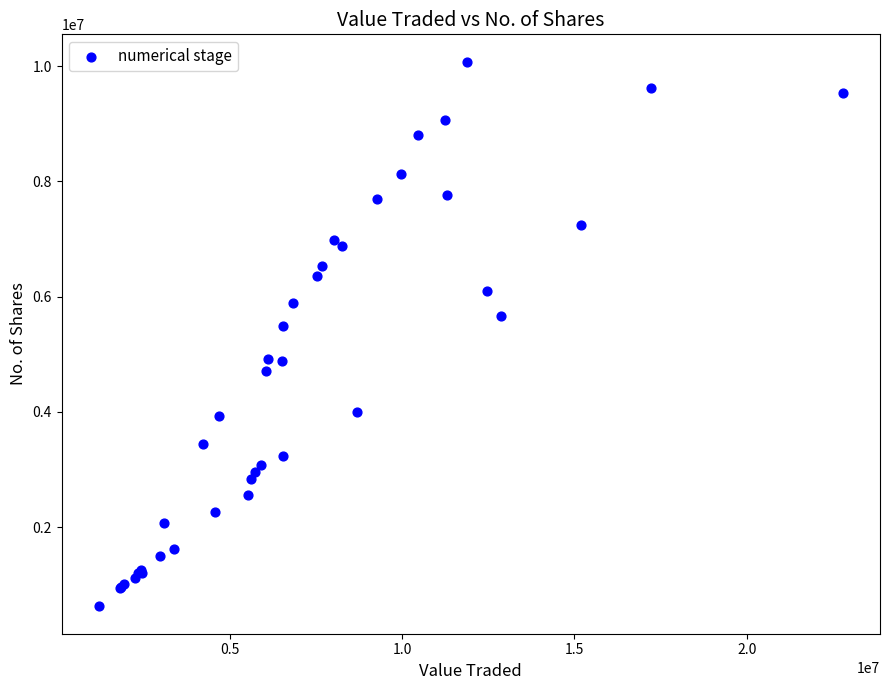

What Y value in the scatter plot is closest to 5350469?

5485382